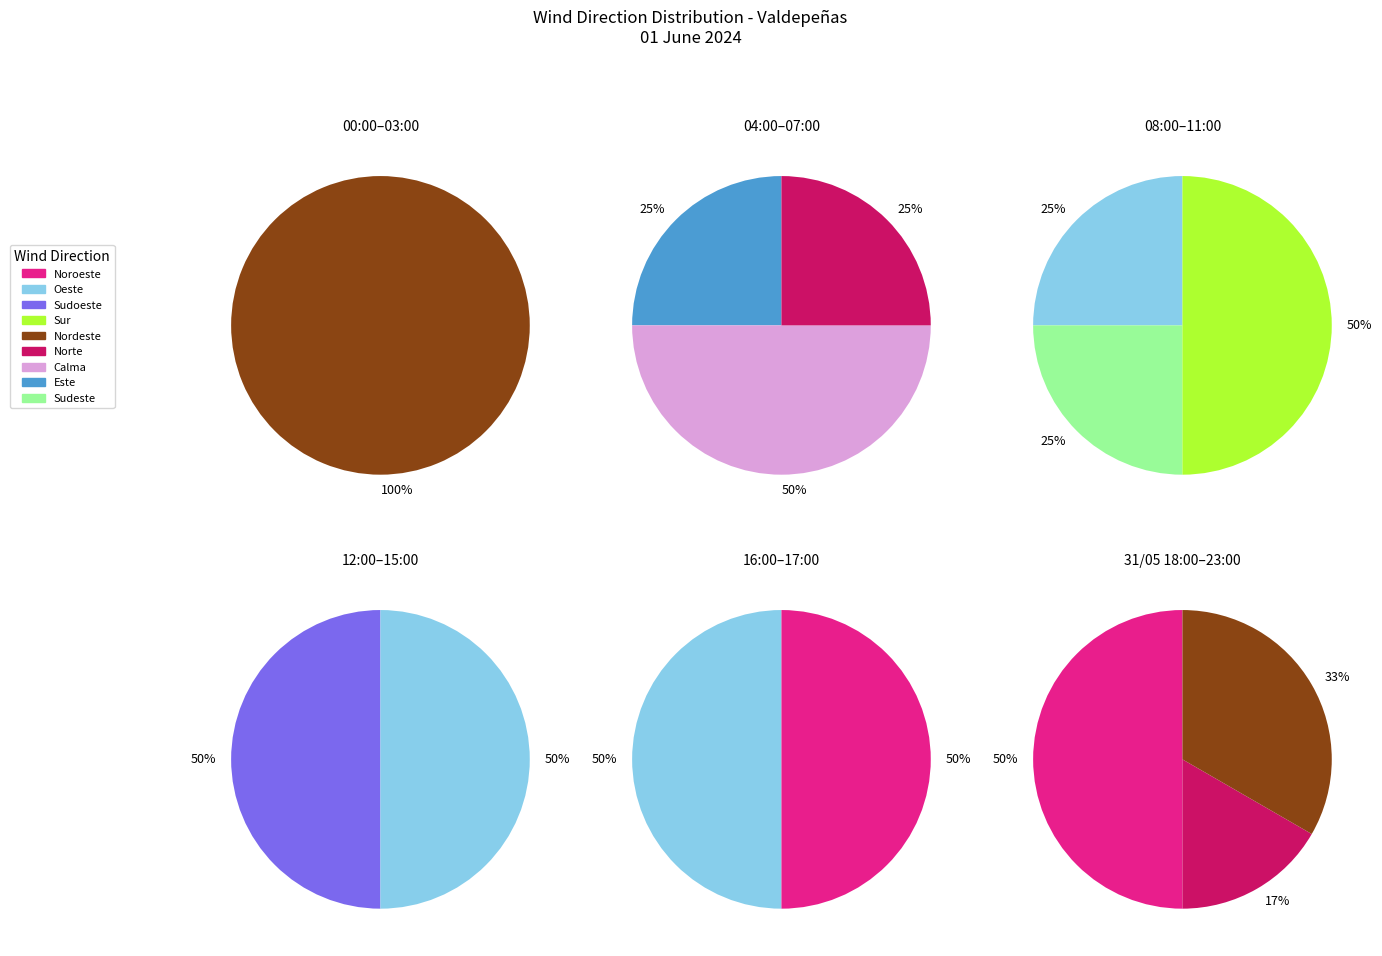

Is it true that Sudeste_racha is 0% of the pie?

True